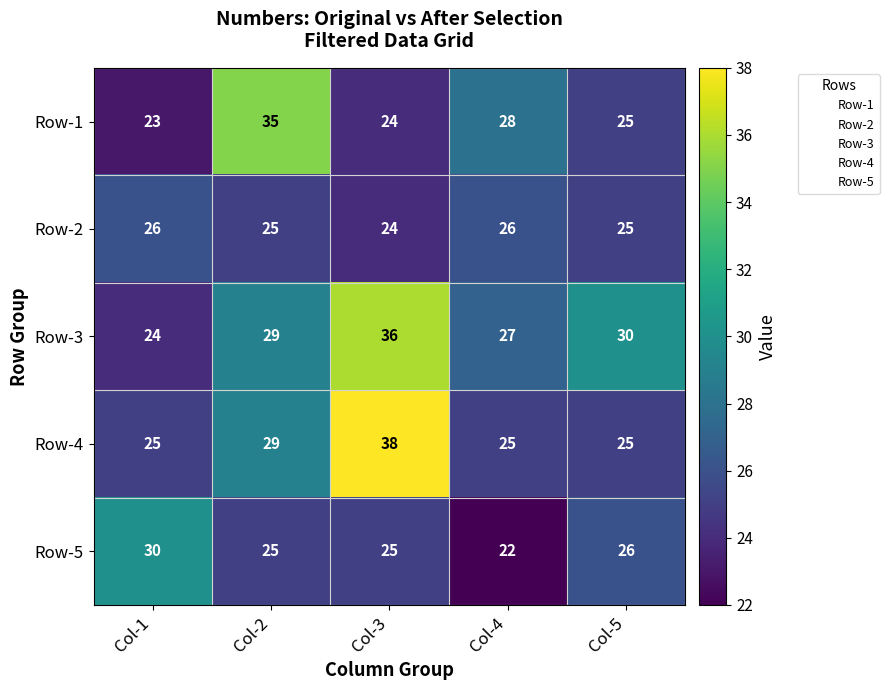

Reading right to left, what are all the values shown in this chart?

Row-1: Col-5=25	Col-4=28	Col-3=24	Col-2=35	Col-1=23
Row-2: Col-5=25	Col-4=26	Col-3=24	Col-2=25	Col-1=26
Row-3: Col-5=30	Col-4=27	Col-3=36	Col-2=29	Col-1=24
Row-4: Col-5=25	Col-4=25	Col-3=38	Col-2=29	Col-1=25
Row-5: Col-5=26	Col-4=22	Col-3=25	Col-2=25	Col-1=30